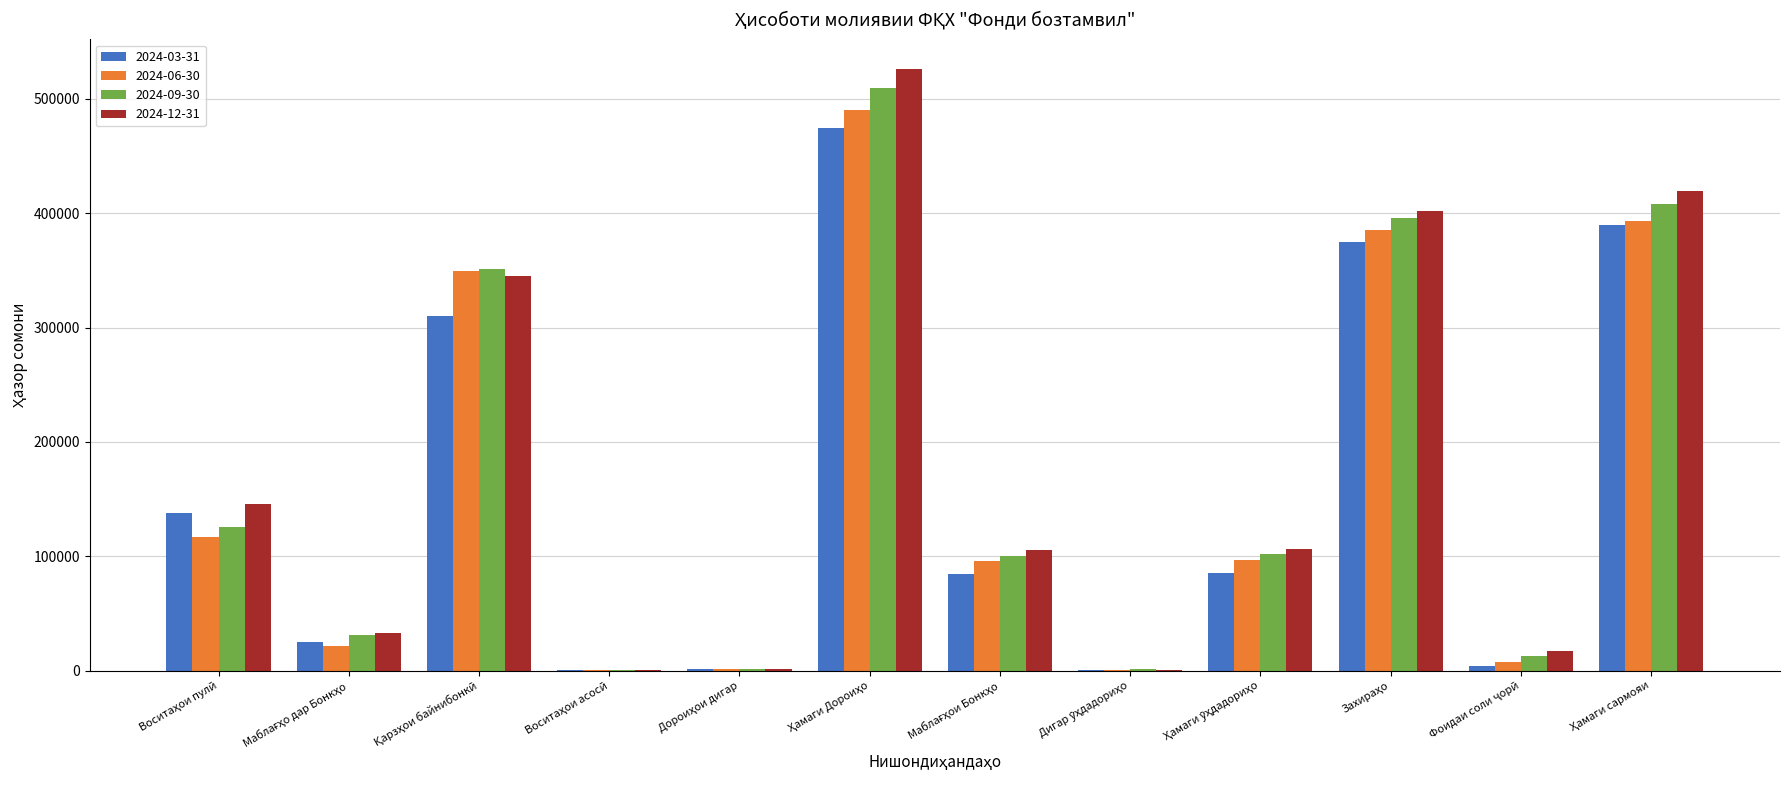

What is the maximum value shown in the chart?

525713.0